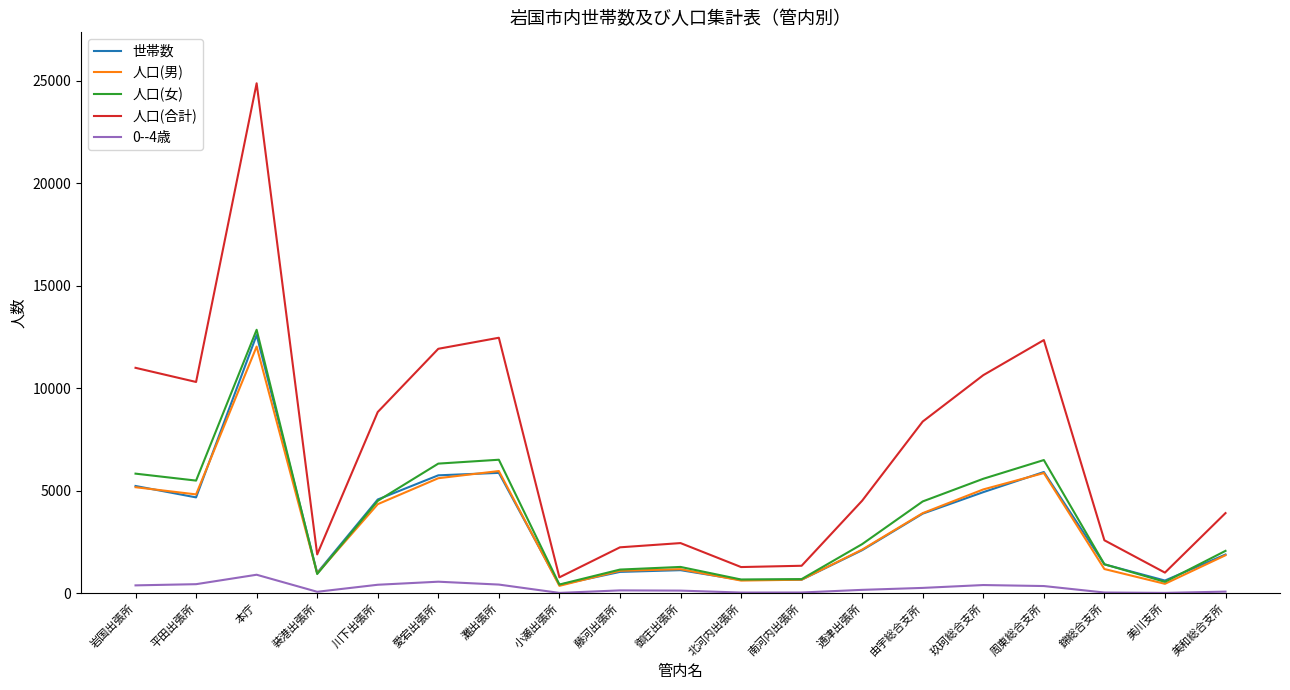

Between 由宇総合支所 and 玖珂総合支所, which series saw the biggest shift?

人口(合計)